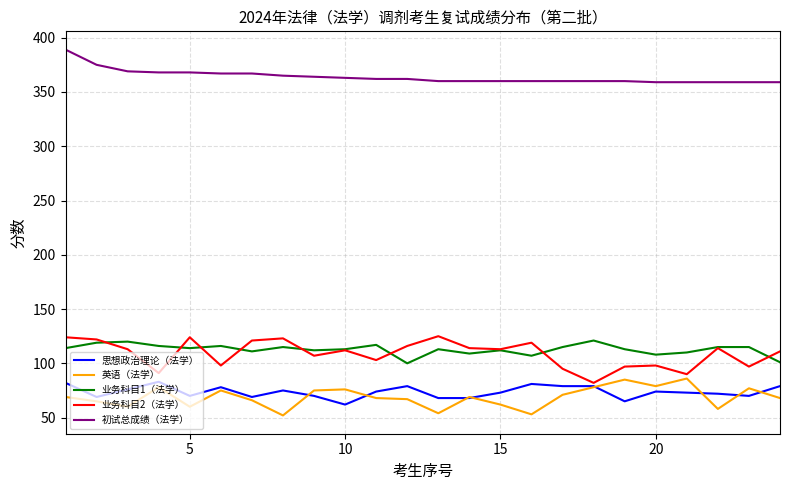

True or false: 初试总成绩（法学） and 业务科目1（法学） intersect in this chart.

False